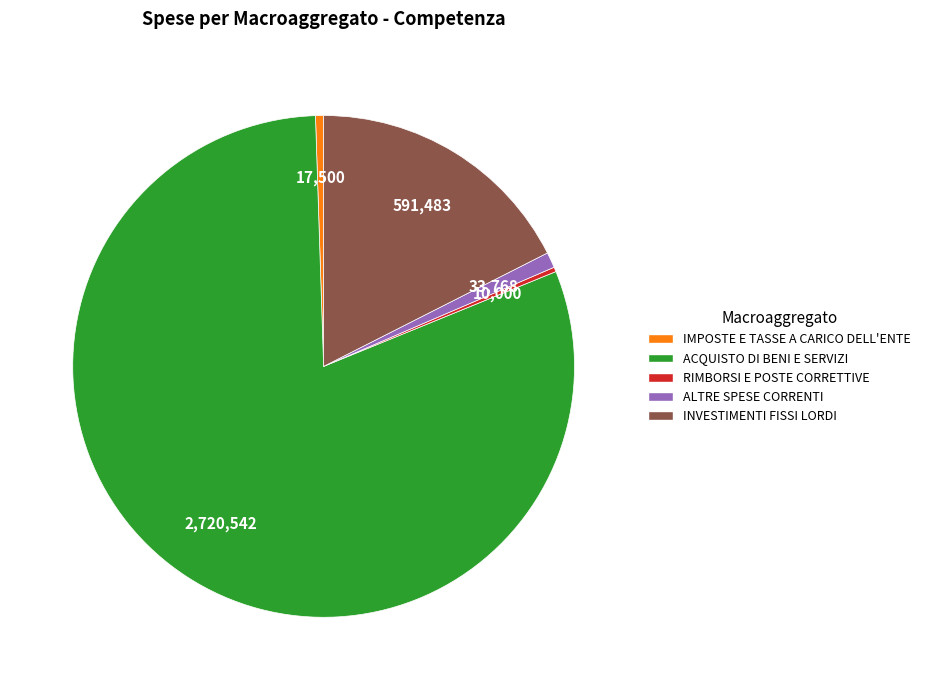

Which has a higher value, ACQUISTO DI BENI E SERVIZI or INVESTIMENTI FISSI LORDI?

ACQUISTO DI BENI E SERVIZI